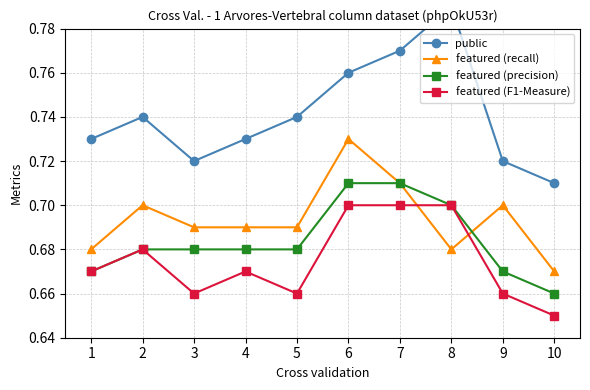

At which category does the chart reach its minimum across all series?

10